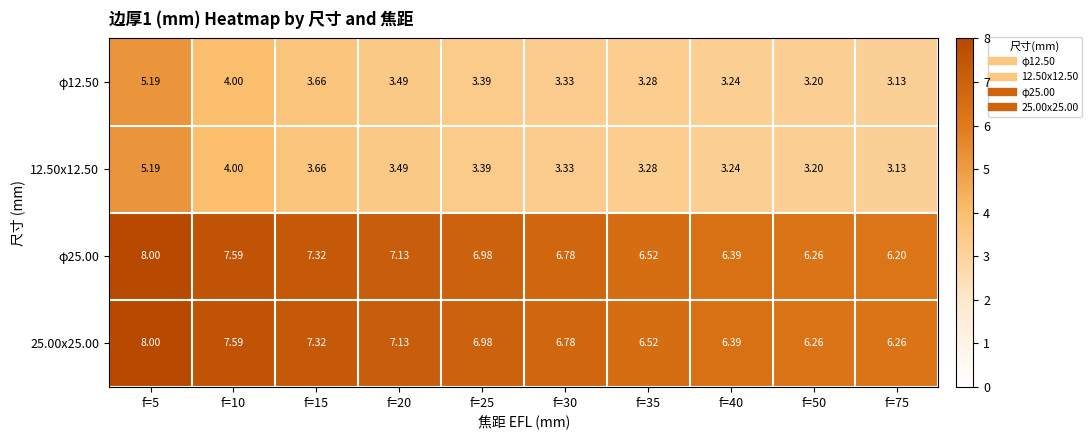

Is the value of 25.00x25.00 at f=20 greater than the value of φ25.00 at f=15?

No